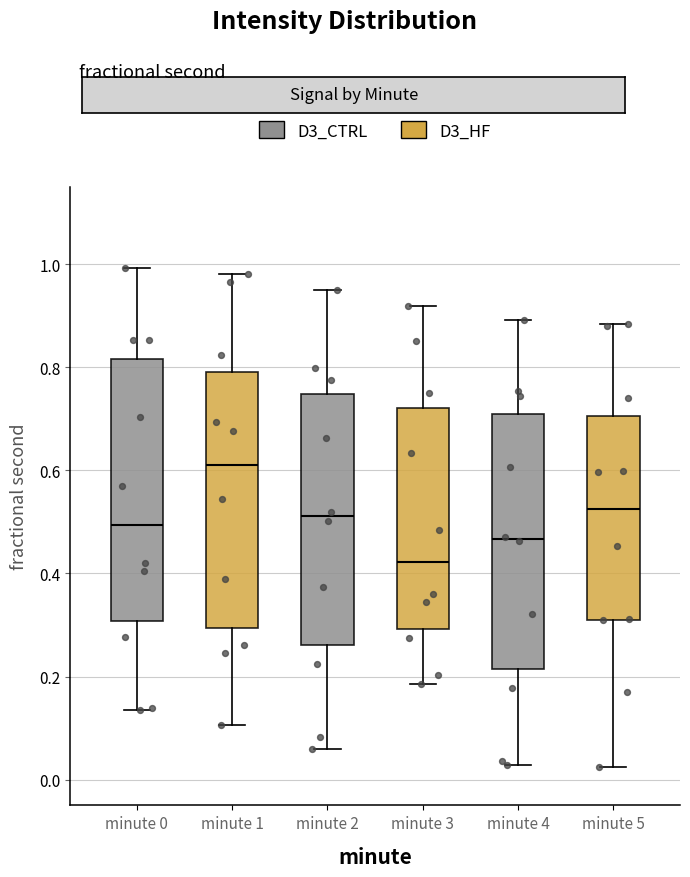

Which box's median line is the lowest?

minute 3